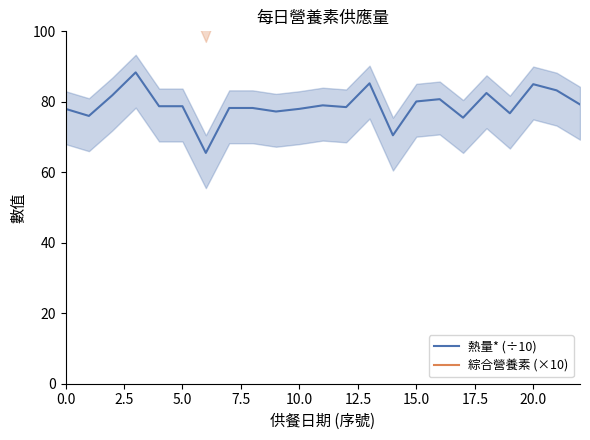

The value of 熱量* (÷10) at 20.0 is 144.9. True or false?

False